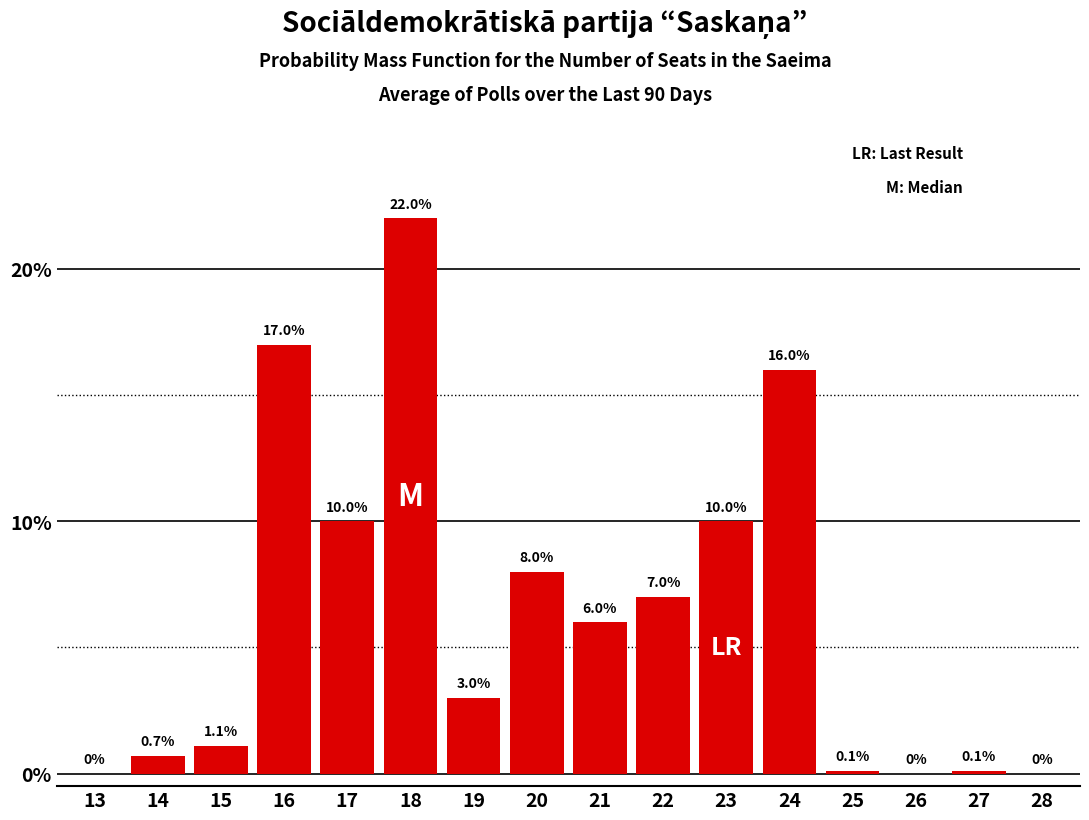

Reading left to right, what are all the values shown in this chart?

13=0.0	14=0.7	15=1.1	16=17.0	17=10.0	18=22.0	19=3.0	20=8.0	21=6.0	22=7.0	23=10.0	24=16.0	25=0.1	26=0.0	27=0.1	28=0.0